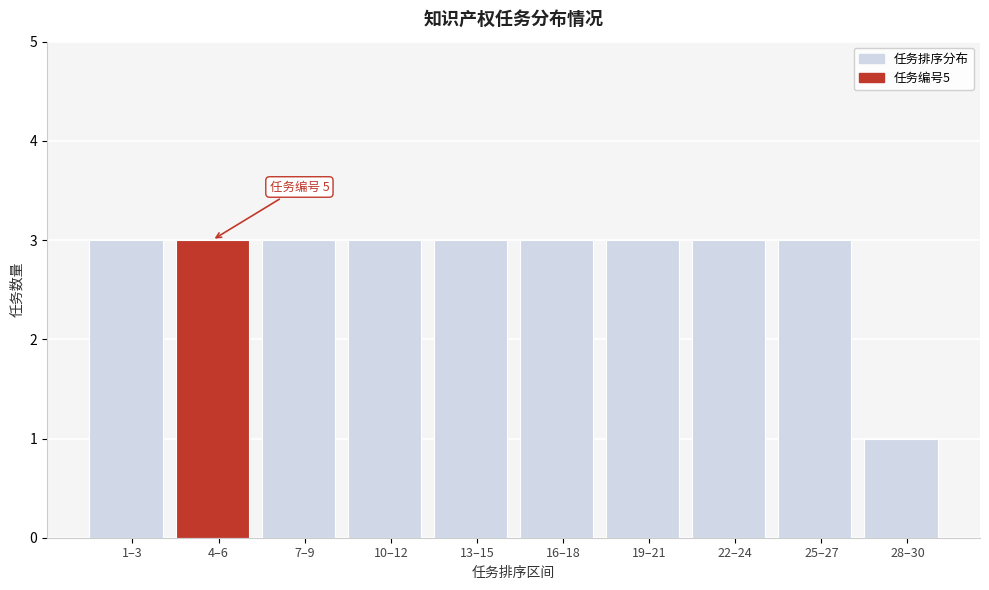

Reading left to right, list all the values displayed in this chart.

3	3	3	3	3	3	3	3	3	1